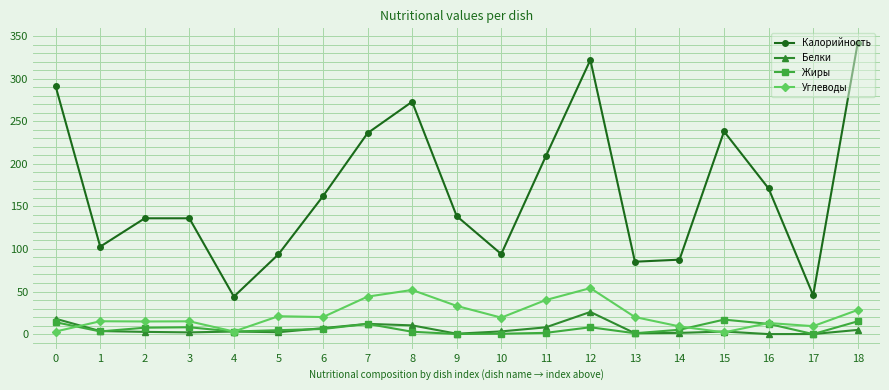

Read the Углеводы value at 1.

15.1